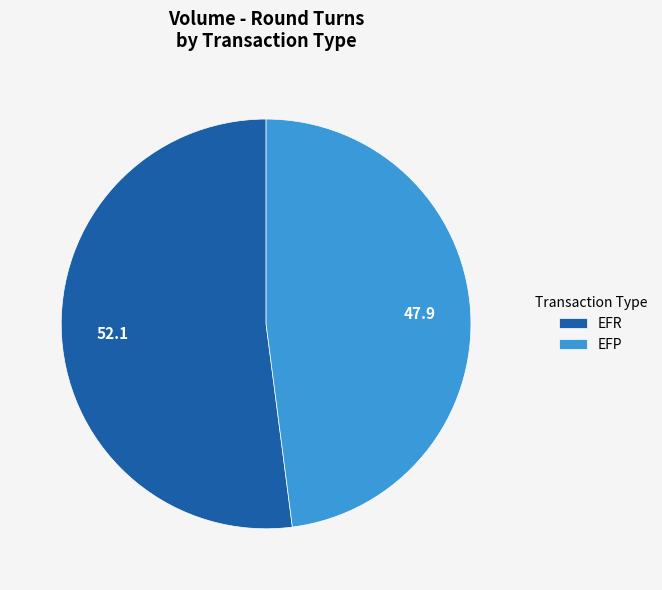

The EFP slice represents 48% of the pie. True or false?

True